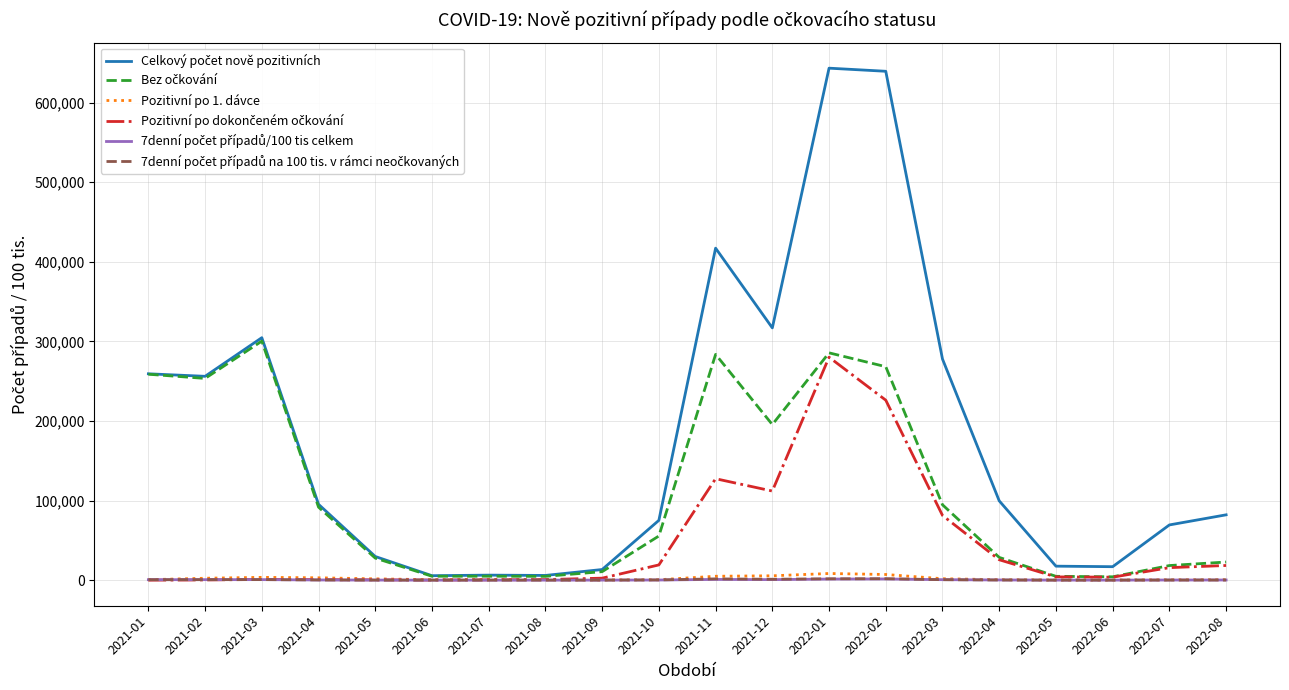

What is the greatest value displayed?

643372.0